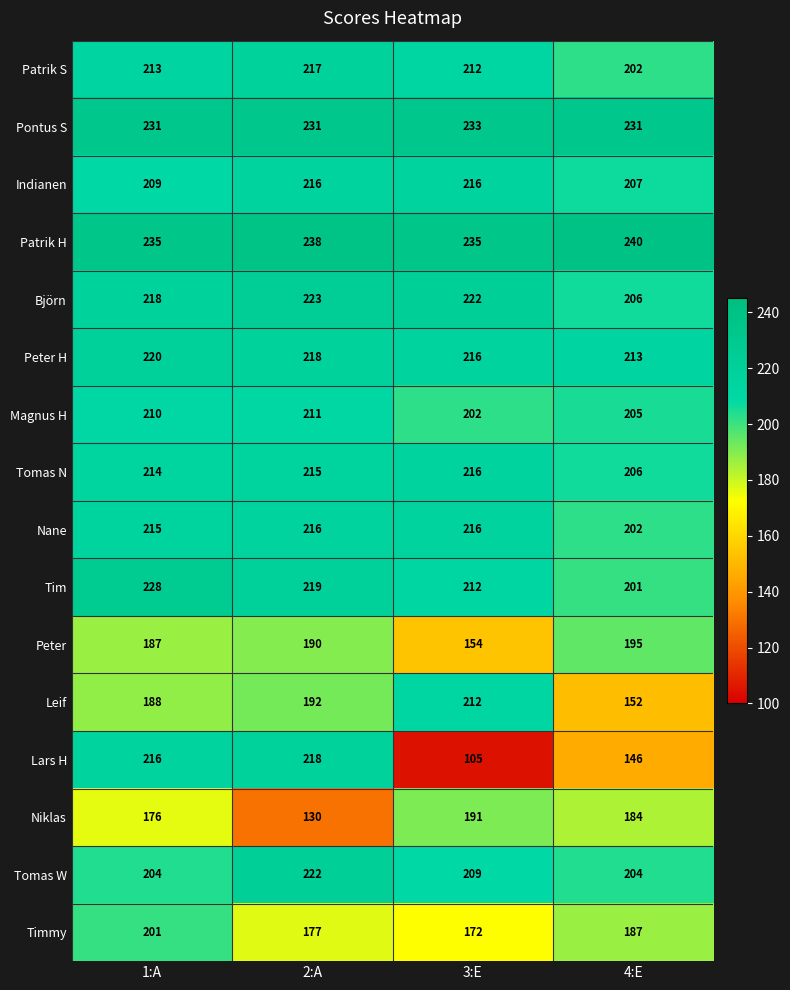

Where is Tomas W nearest to the value 213?

3:E